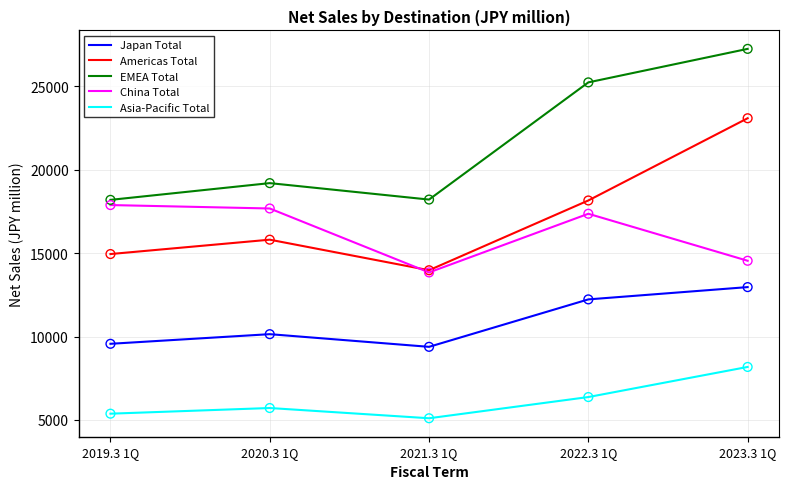

Is the value of China Total at 2022.3 1Q greater than the value of Americas Total at 2023.3 1Q?

No